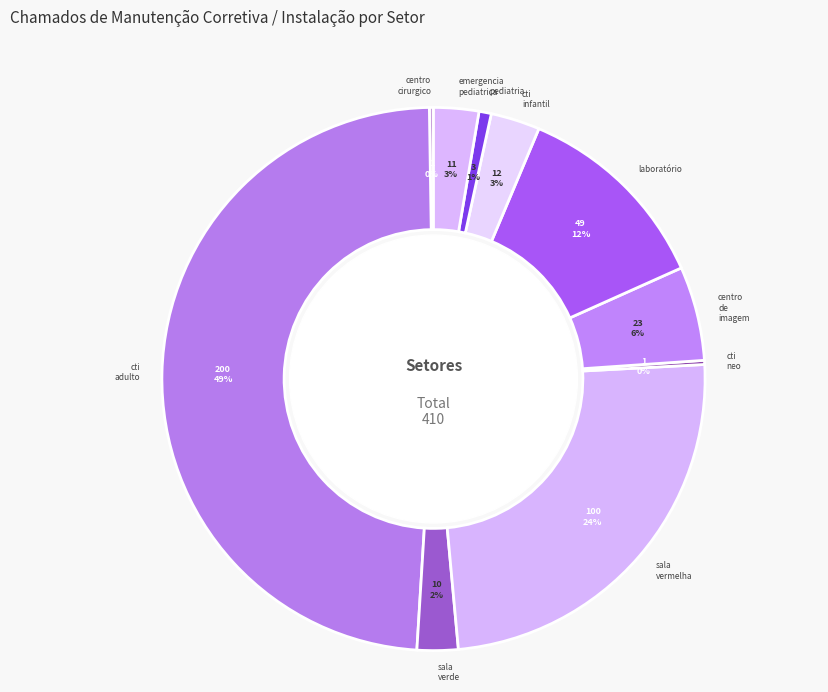

Between cti adulto and sala vermelha, which is larger?

cti adulto